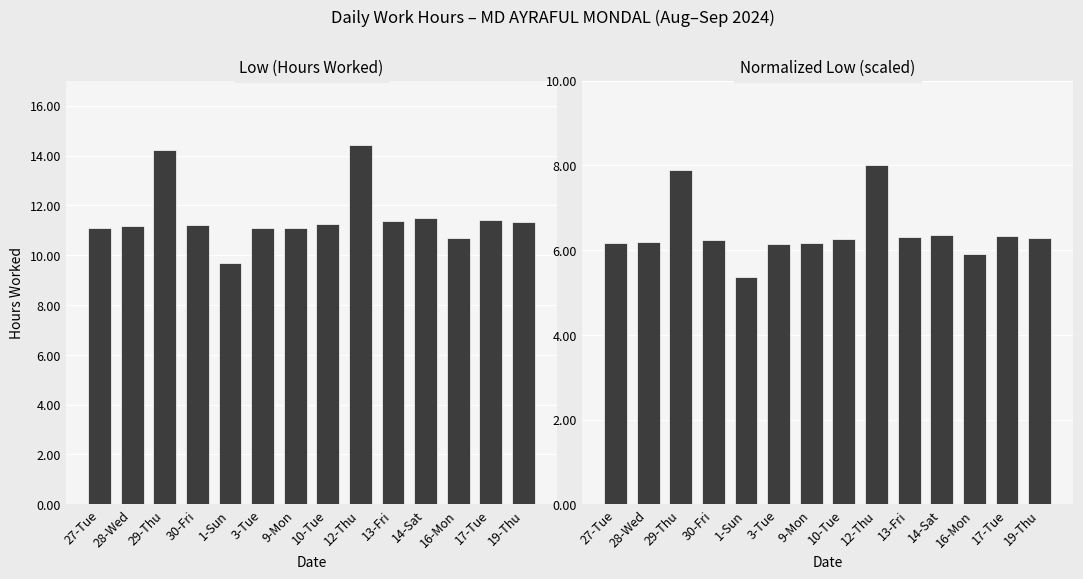

At which label does Low reach its minimum?

1-Sun